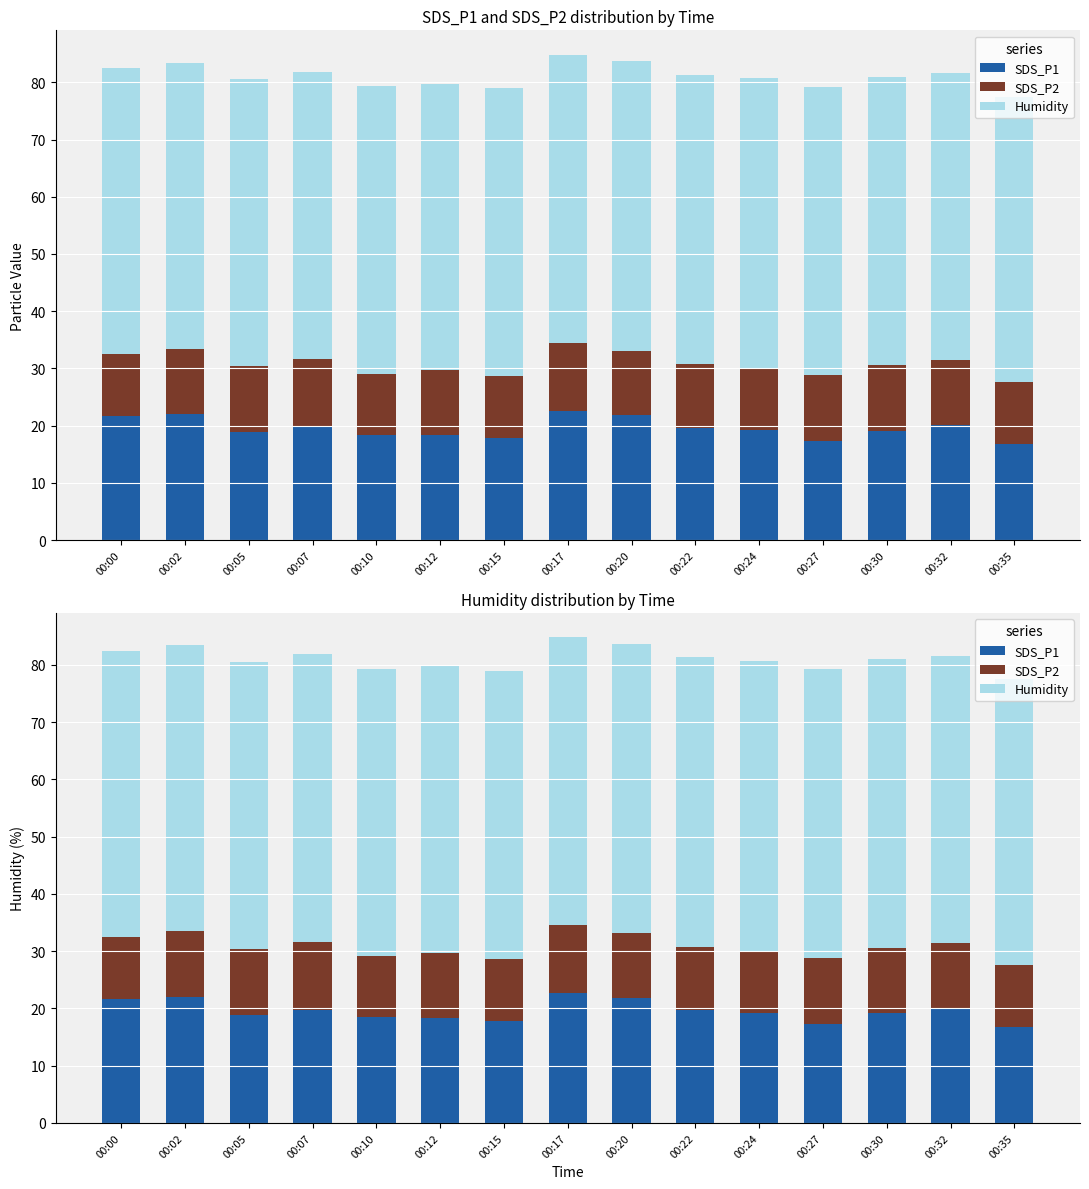

Rank the series at 00:17 from highest to lowest value.

Humidity, SDS_P1, SDS_P2